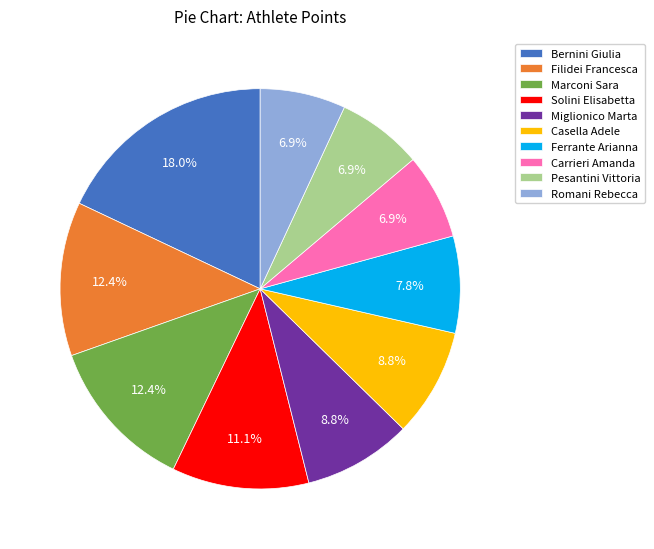

Between Solini Elisabetta and Miglionico Marta, which is larger?

Solini Elisabetta